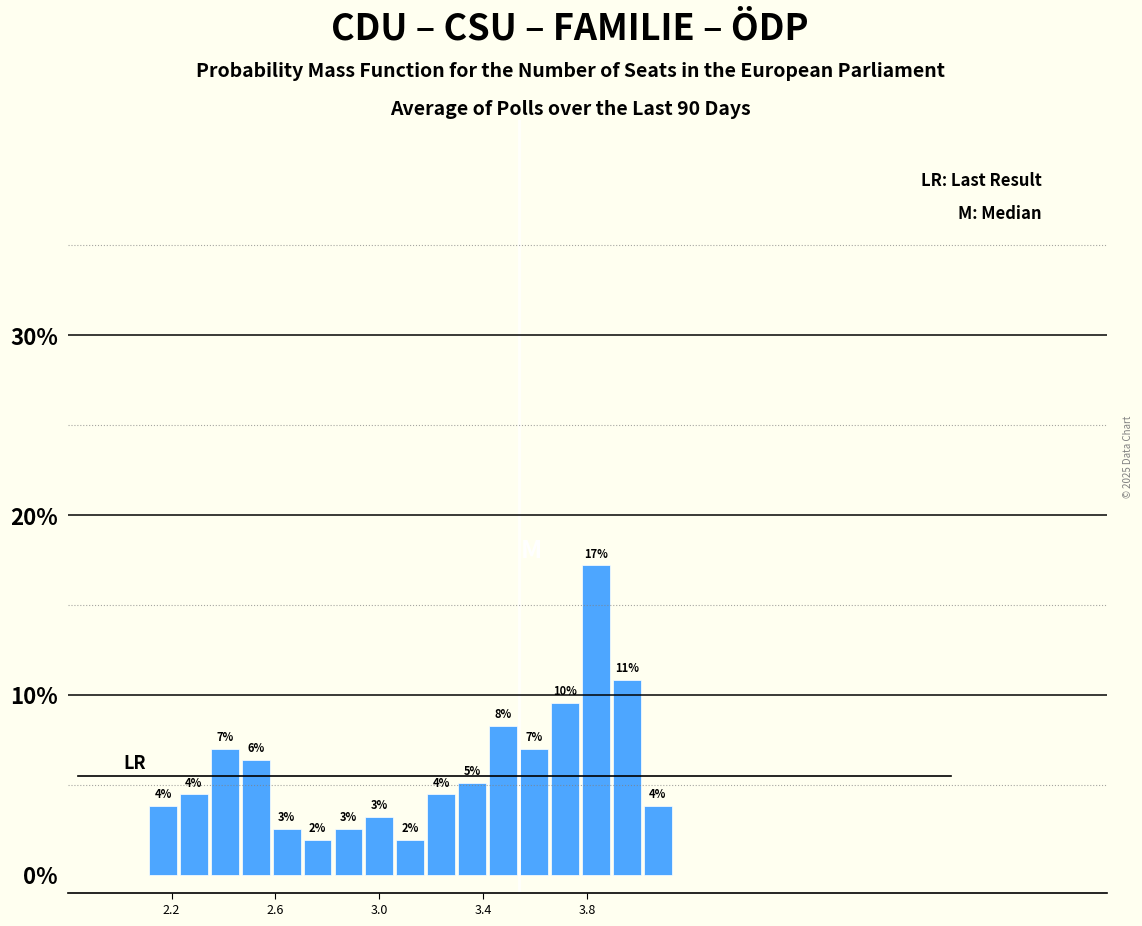

Around what value on the x-axis is the tallest bar? Give the approximate position of its centre, as read against the axis.

3.85